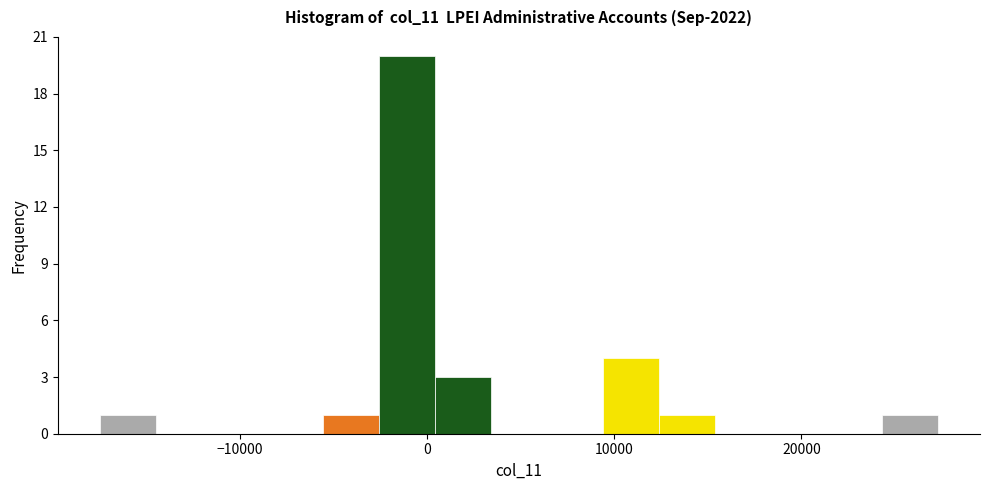

Read against the x-axis, roughly where is the centre of the tallest bar?

-1000